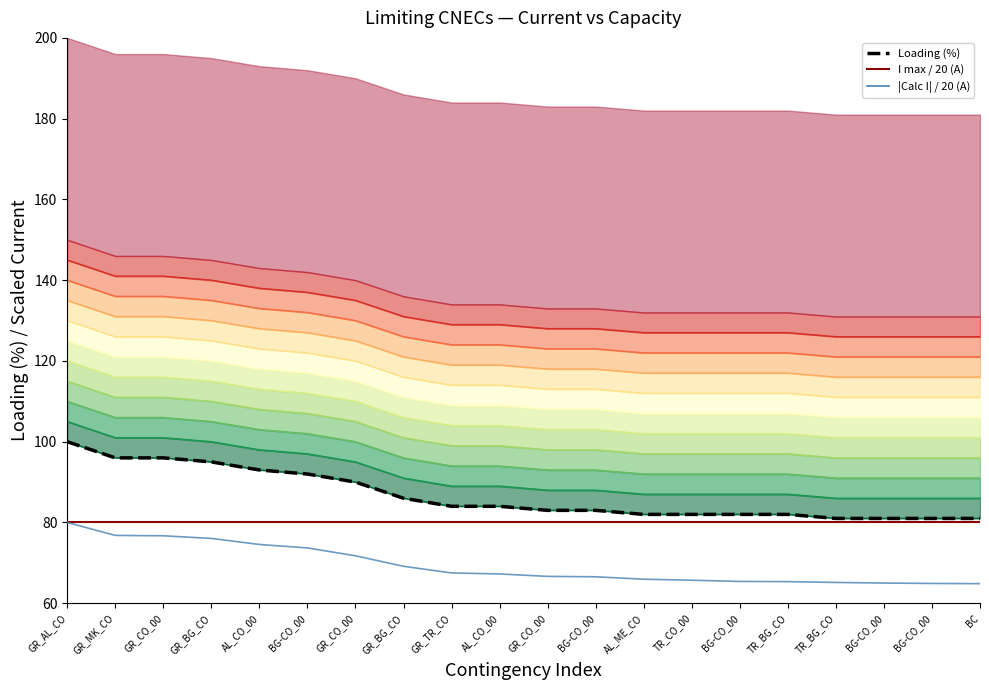

Which series has the widest spread of values?

Loading (%)